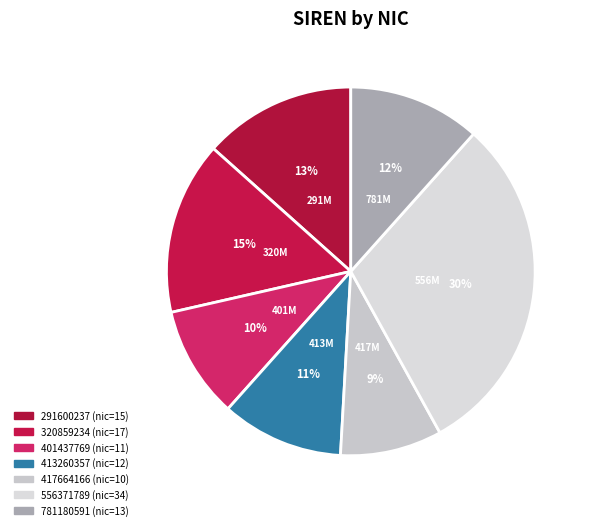

What percentage is the 781180591 slice, to the nearest percent?

12%